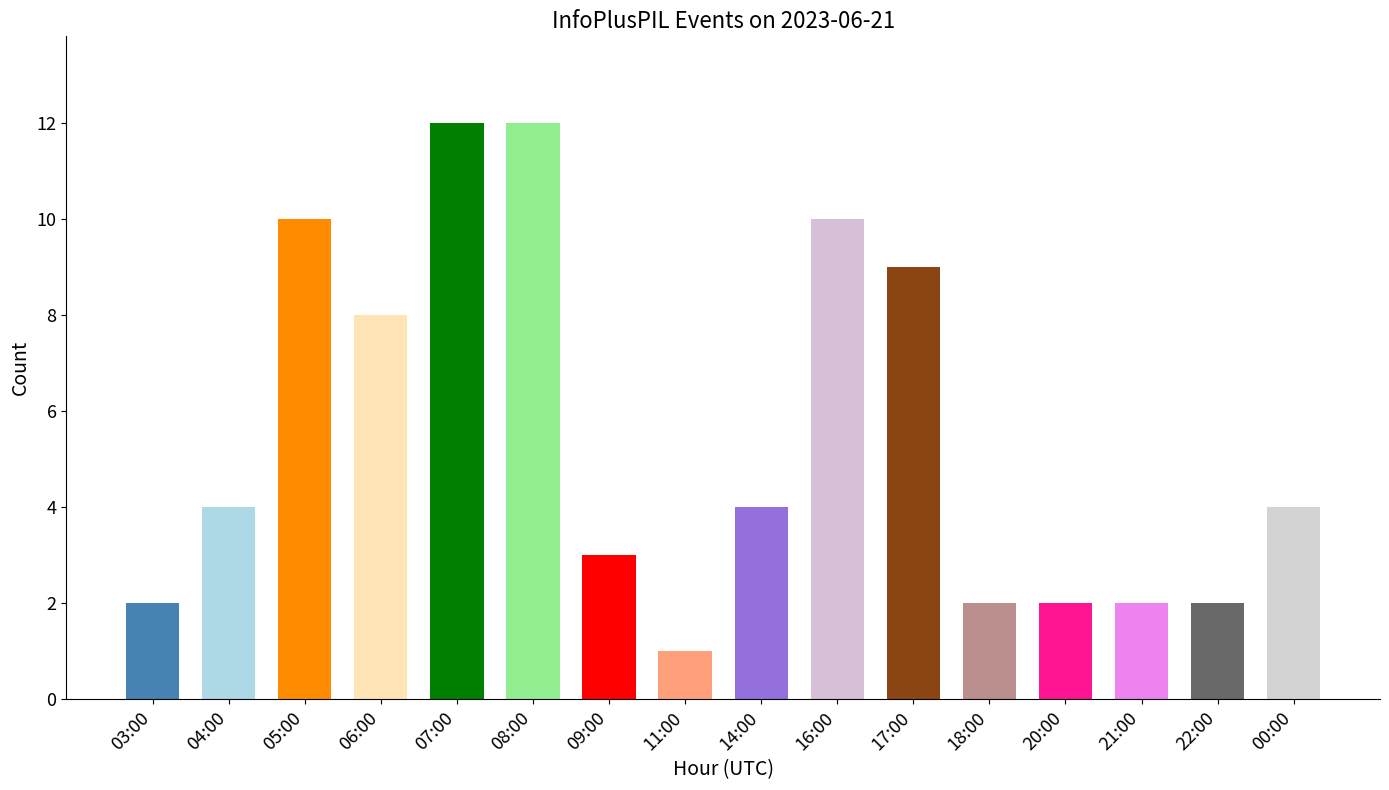

How many values are below 4?

7